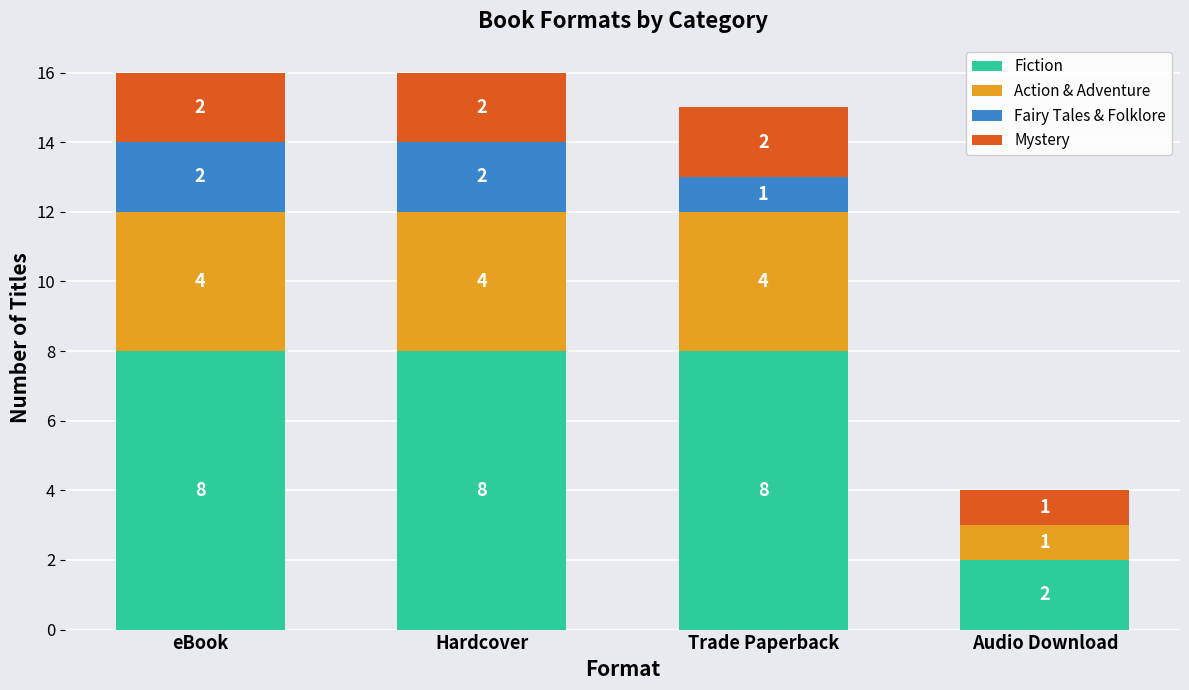

What is the total value across all series at Hardcover?

16